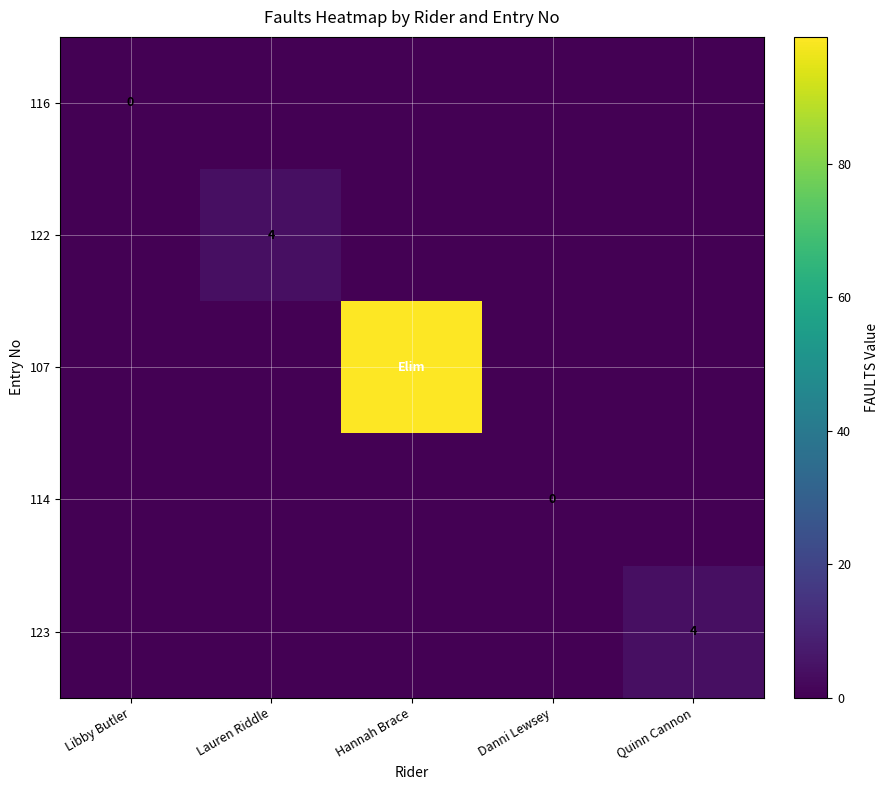

Is it true that 122 equals 7 at Lauren Riddle?

False